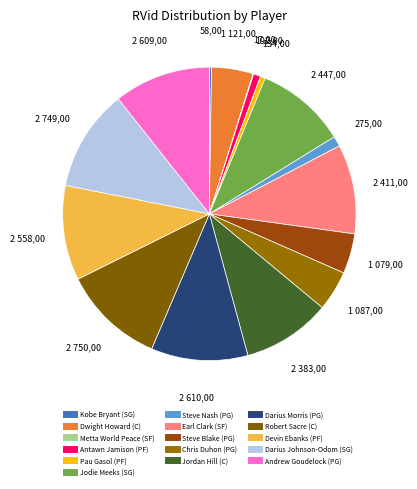

True or false: Devin Ebanks (PF) accounts for 5% of the total.

False